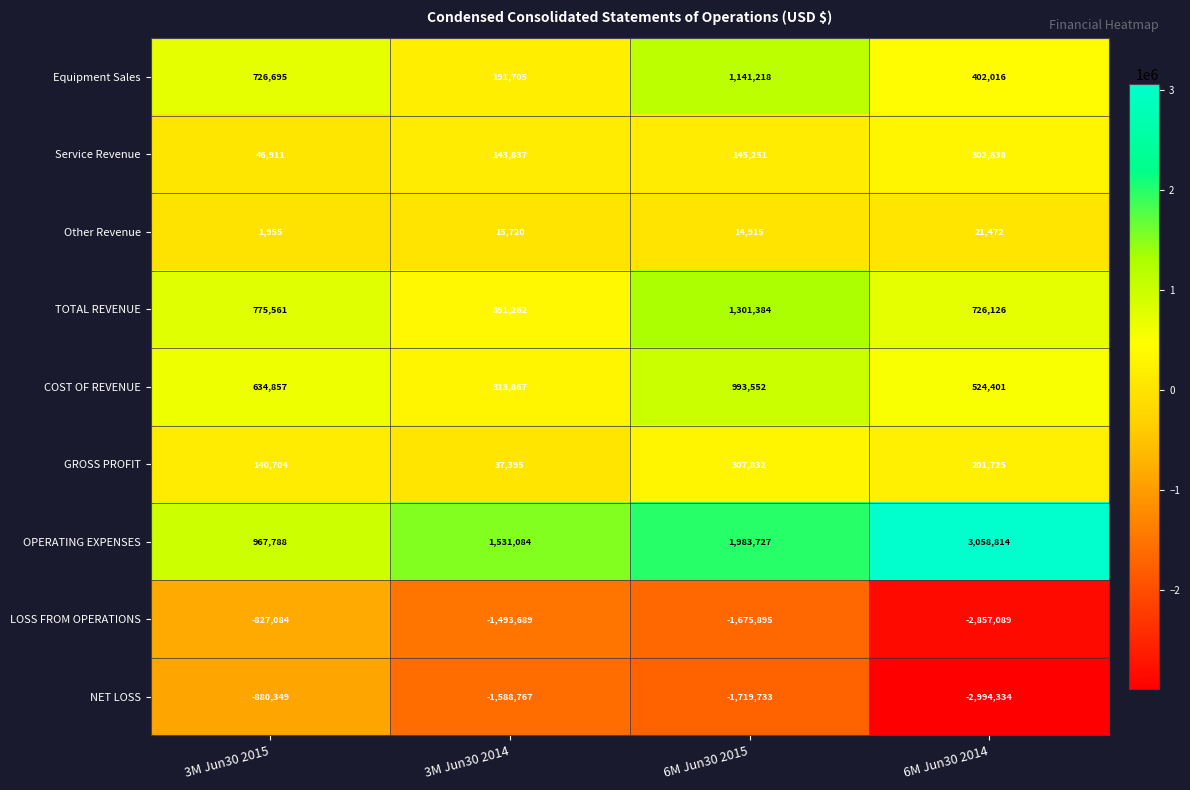

At which category is the sum across all series the highest?

6M Jun30 2015